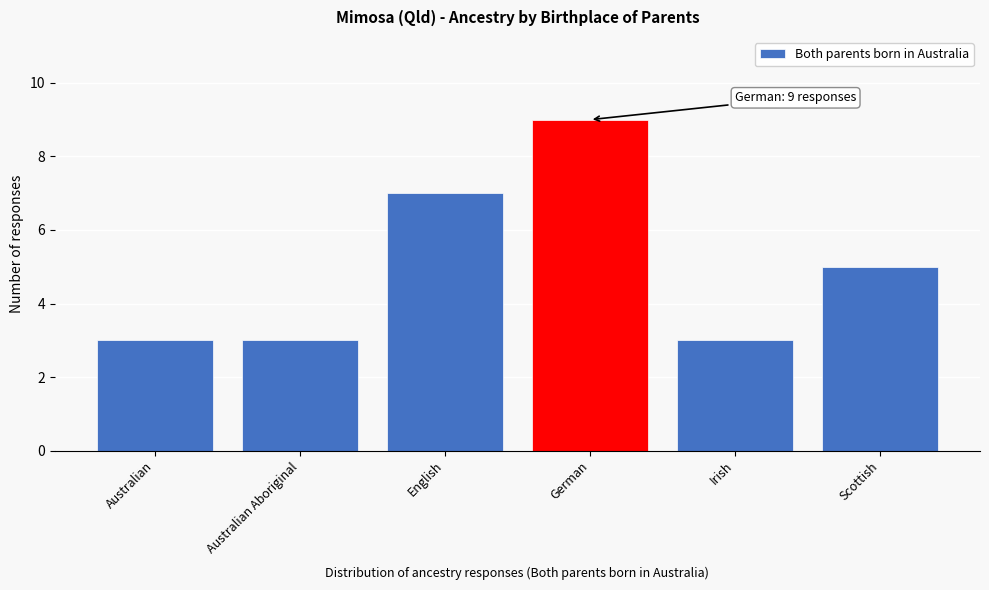

Reading left to right, what are all the values shown in this chart?

Australian=3	Australian Aboriginal=3	English=7	German=9	Irish=3	Scottish=5